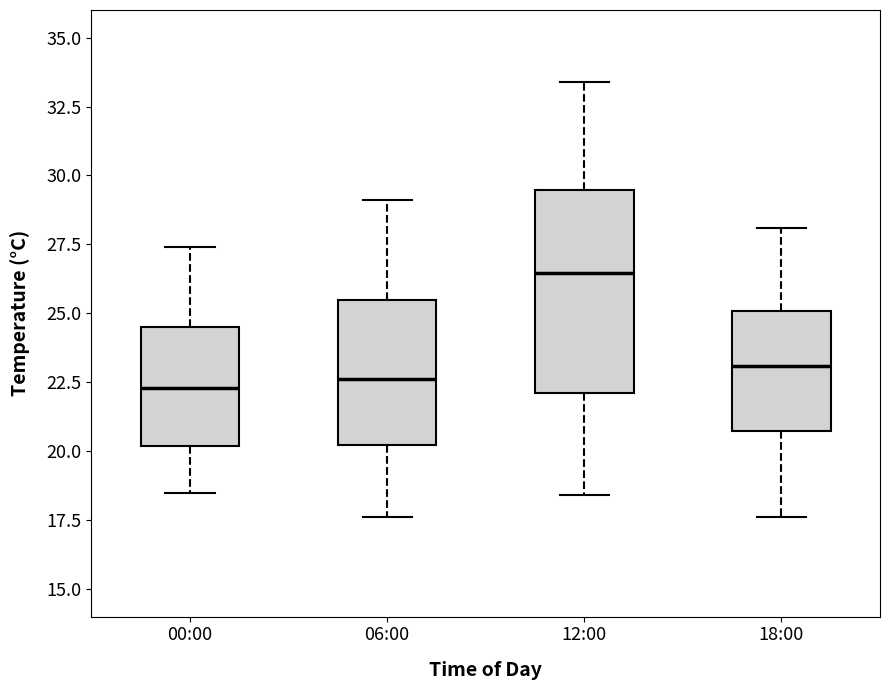

Where does the lower whisker of the box for 06:00 end on the y-axis? The values are not printed on the chart, so give them approximately, as read against the axis.

17.5